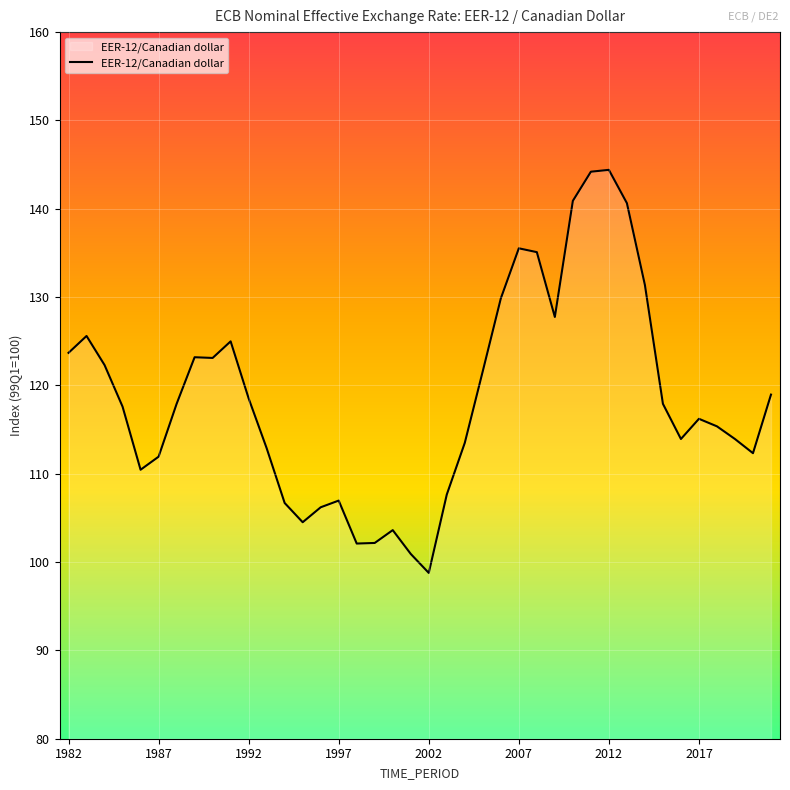

What is the greatest value displayed?

144.4